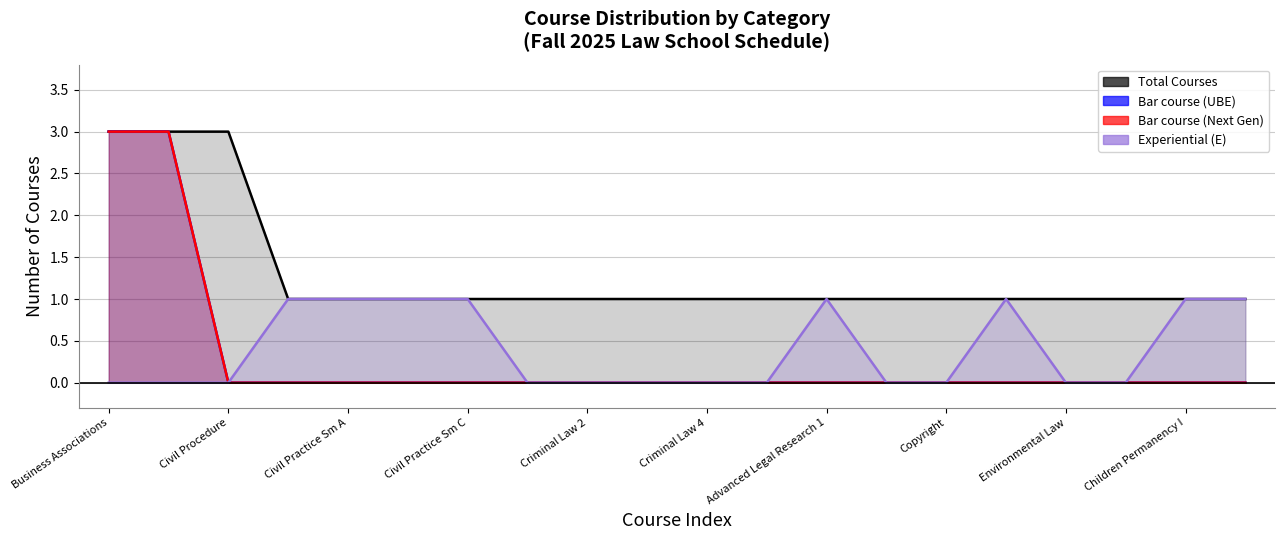

How many values in Bar course (Next Gen) are above zero?

2